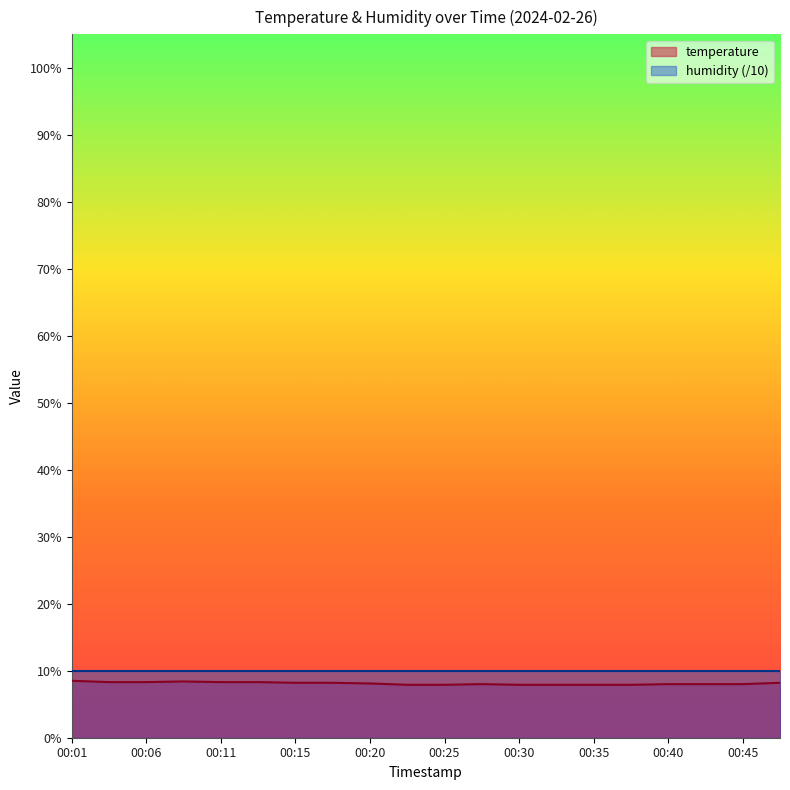

Reading left to right, extract all data points from this chart.

8.5	8.3	8.3	8.4	8.3	8.3	8.2	8.2	8.1	7.9	7.9	8.0	7.9	7.9	7.9	7.9	8.0	8.0	8.0	8.2